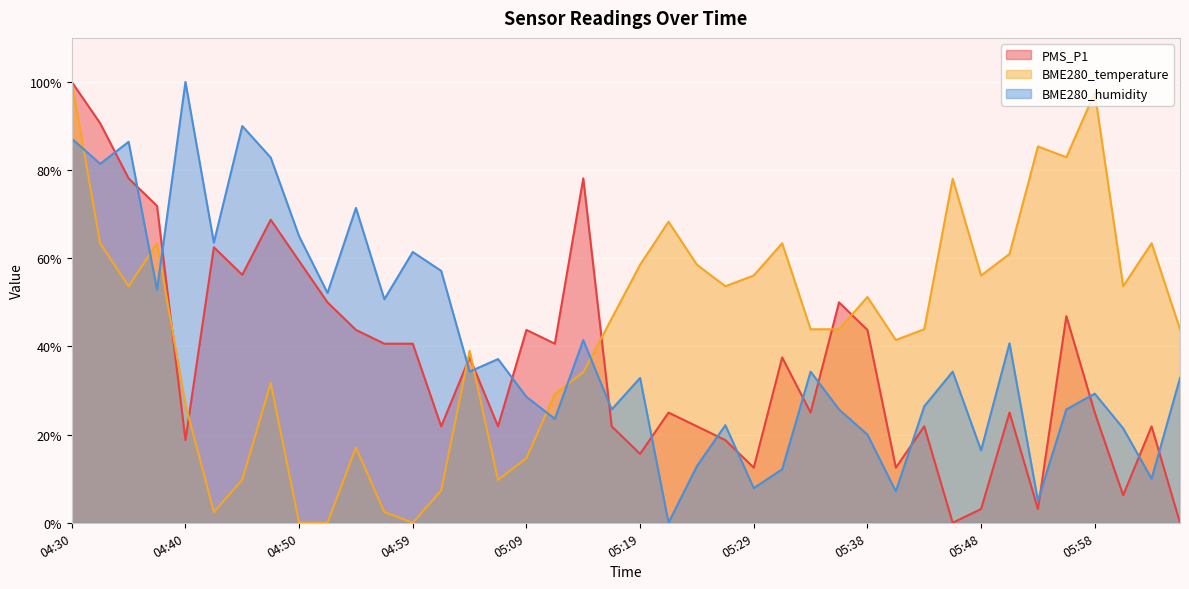

Which series changed the most between 04:45 and 04:57?

BME280_humidity